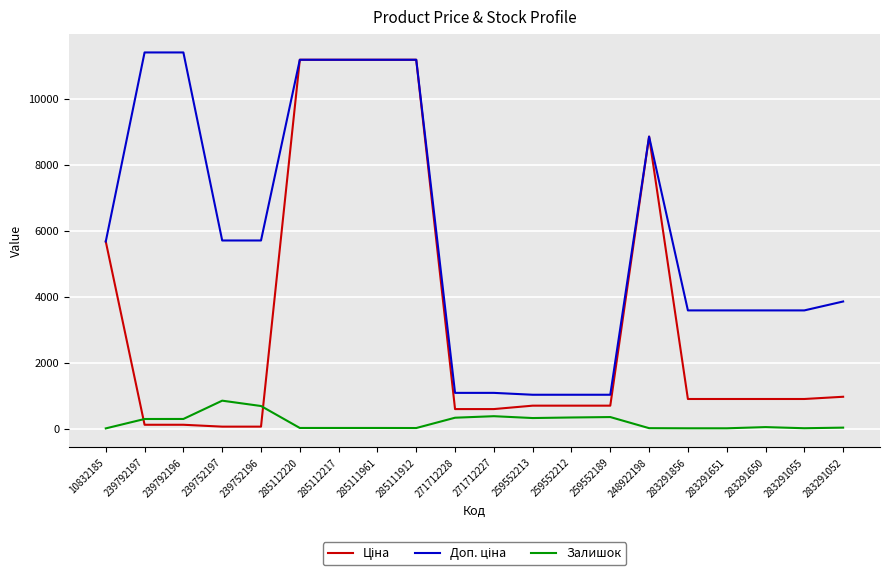

Is it true that Залишок equals 4.0 at 10832185?

True